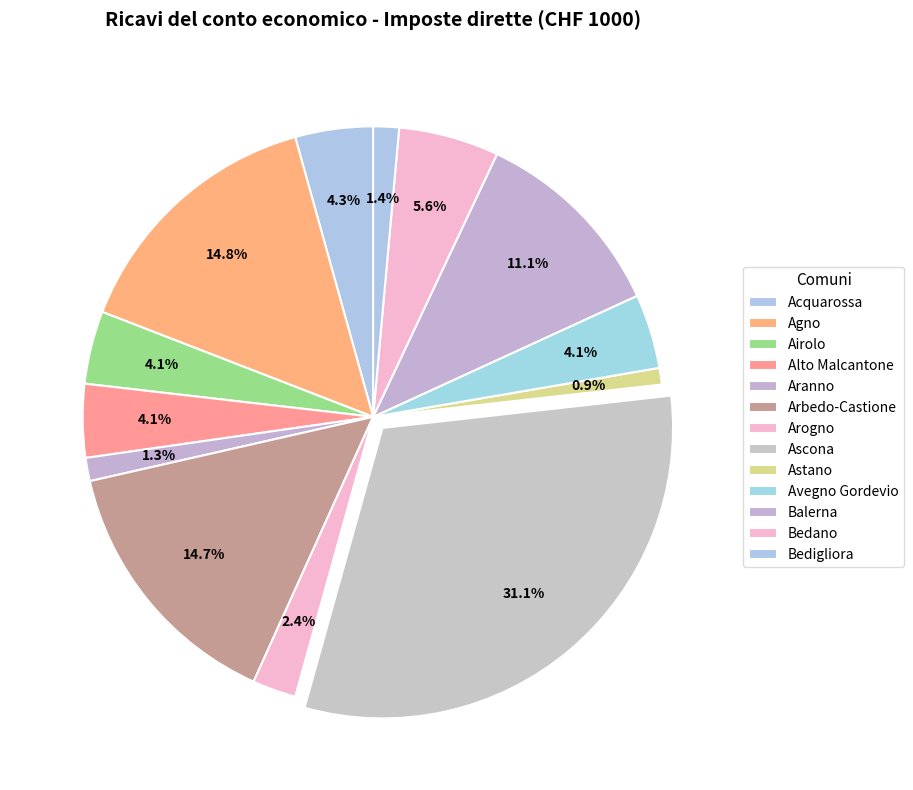

Between Arbedo-Castione and Astano, which is larger?

Arbedo-Castione